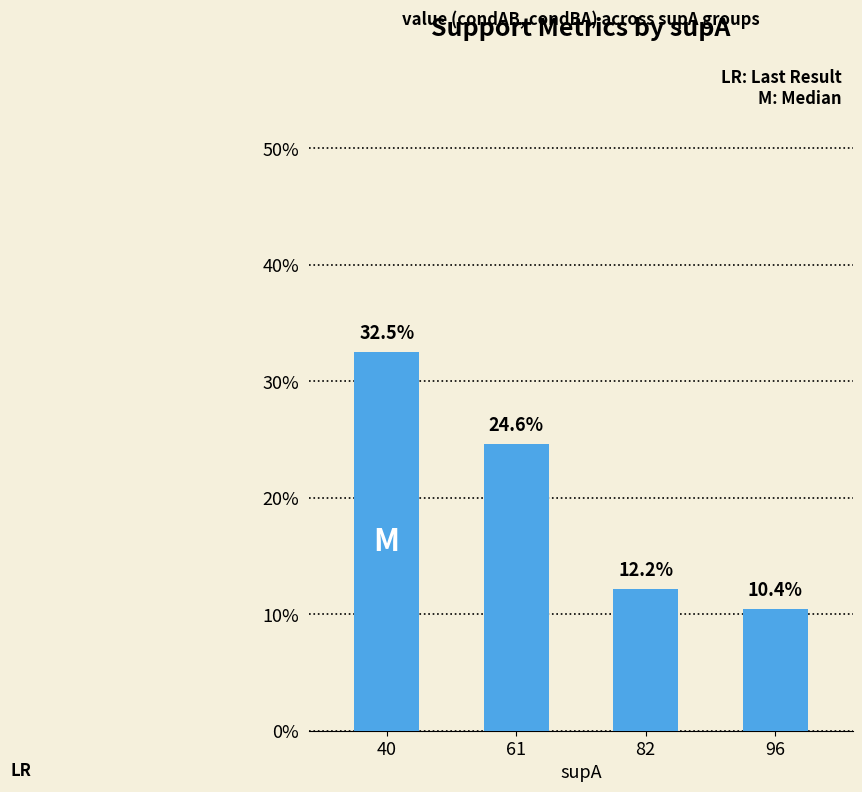

At which category does the chart reach its peak across all series?

40